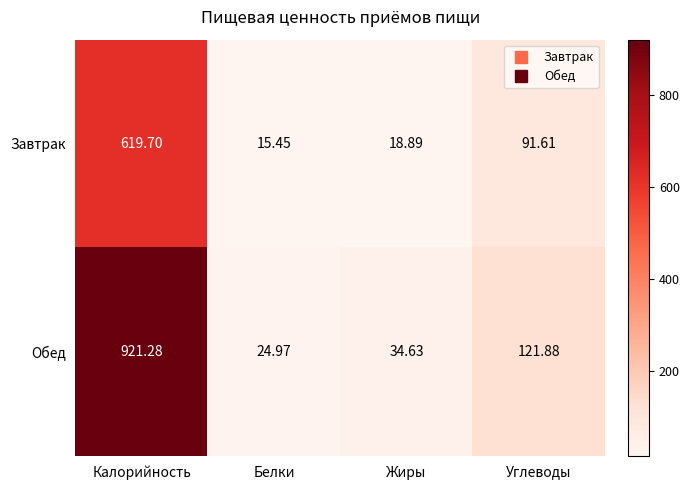

List the series in order of their peak value, highest first.

Обед, Завтрак